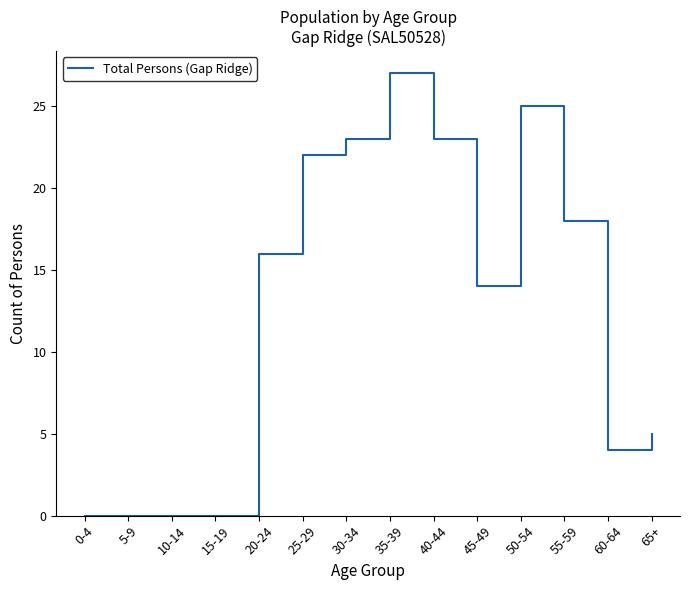

What position from the right is 65+?

1